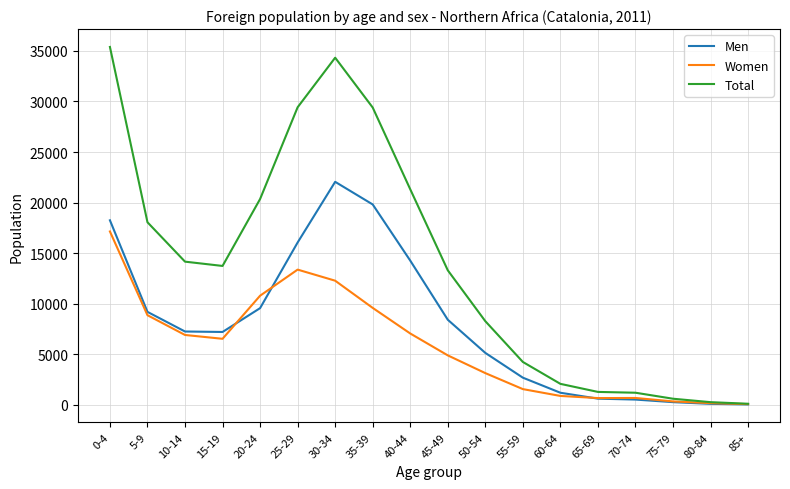

What is the maximum value shown in the chart?

35392